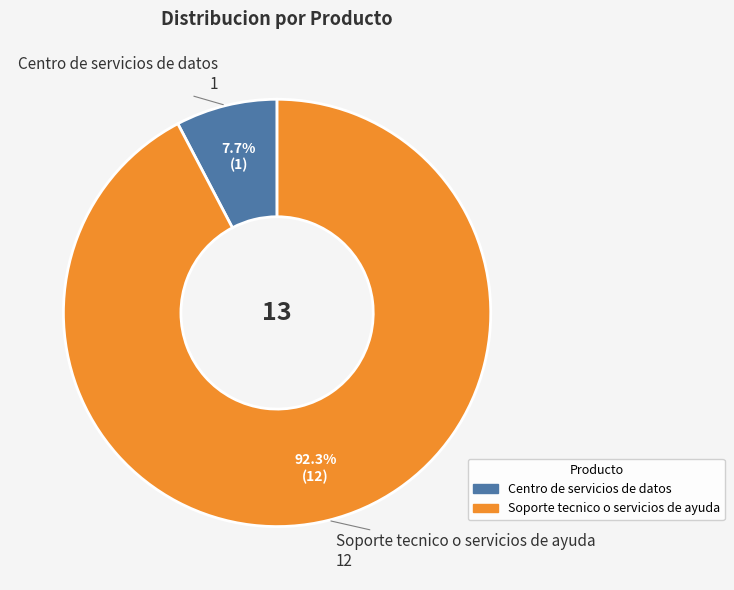

Is Centro de servicios de datos the majority of the pie?

No